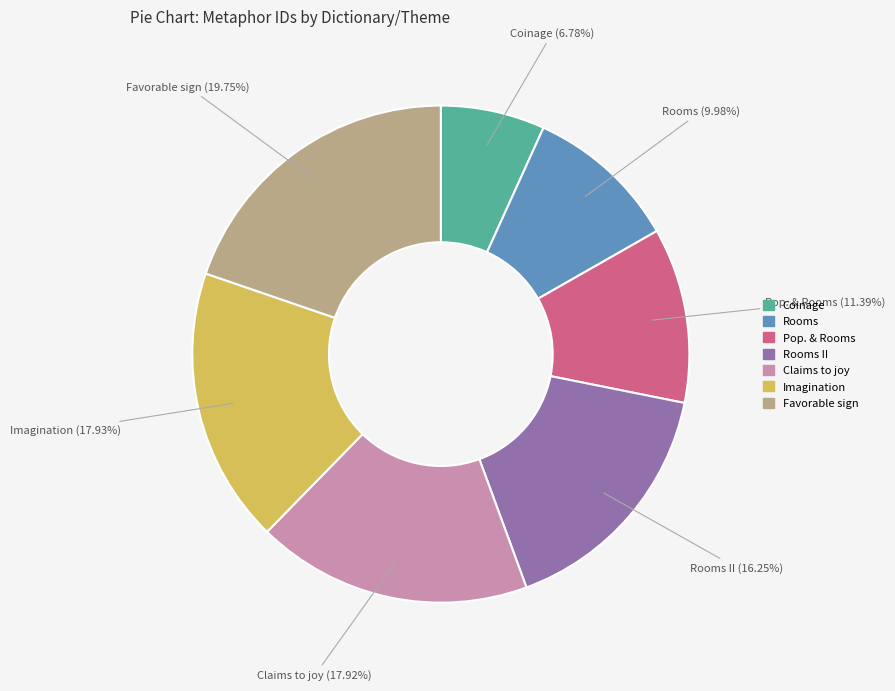

Which category has the biggest portion of the pie?

Favorable sign